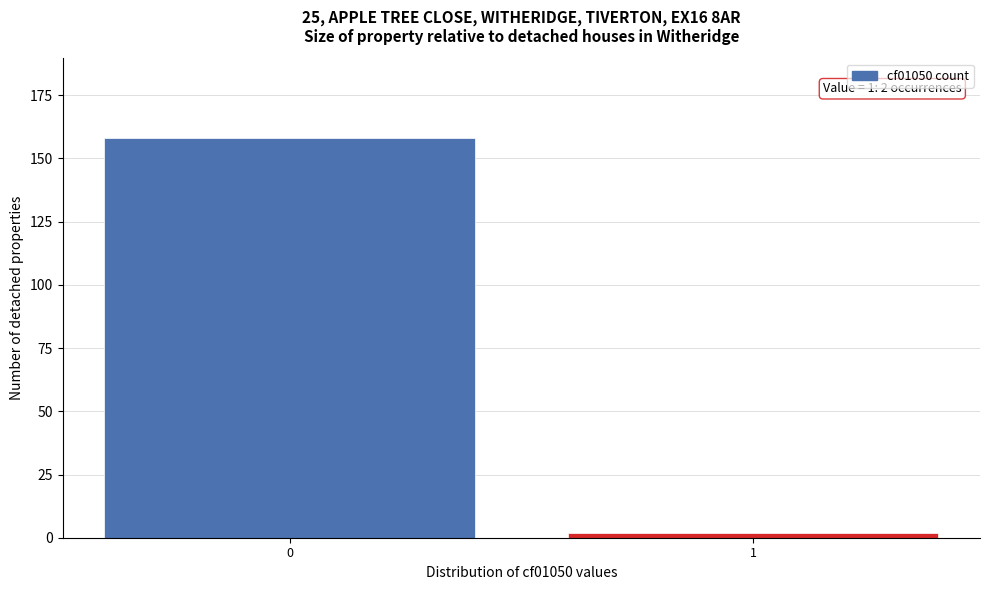

Reading left to right, transcribe all the data shown in this chart.

0=158	1=2